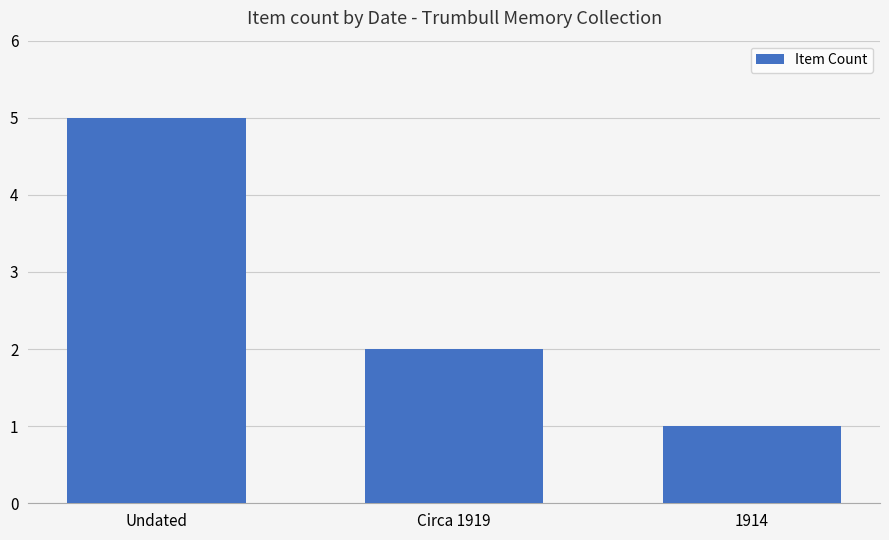

What is the value of the 3rd bar from the left?

1